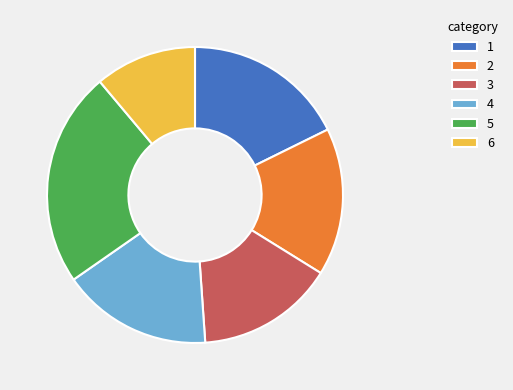

Approximately how many times larger is the value at 1 compared to 5?

0.8